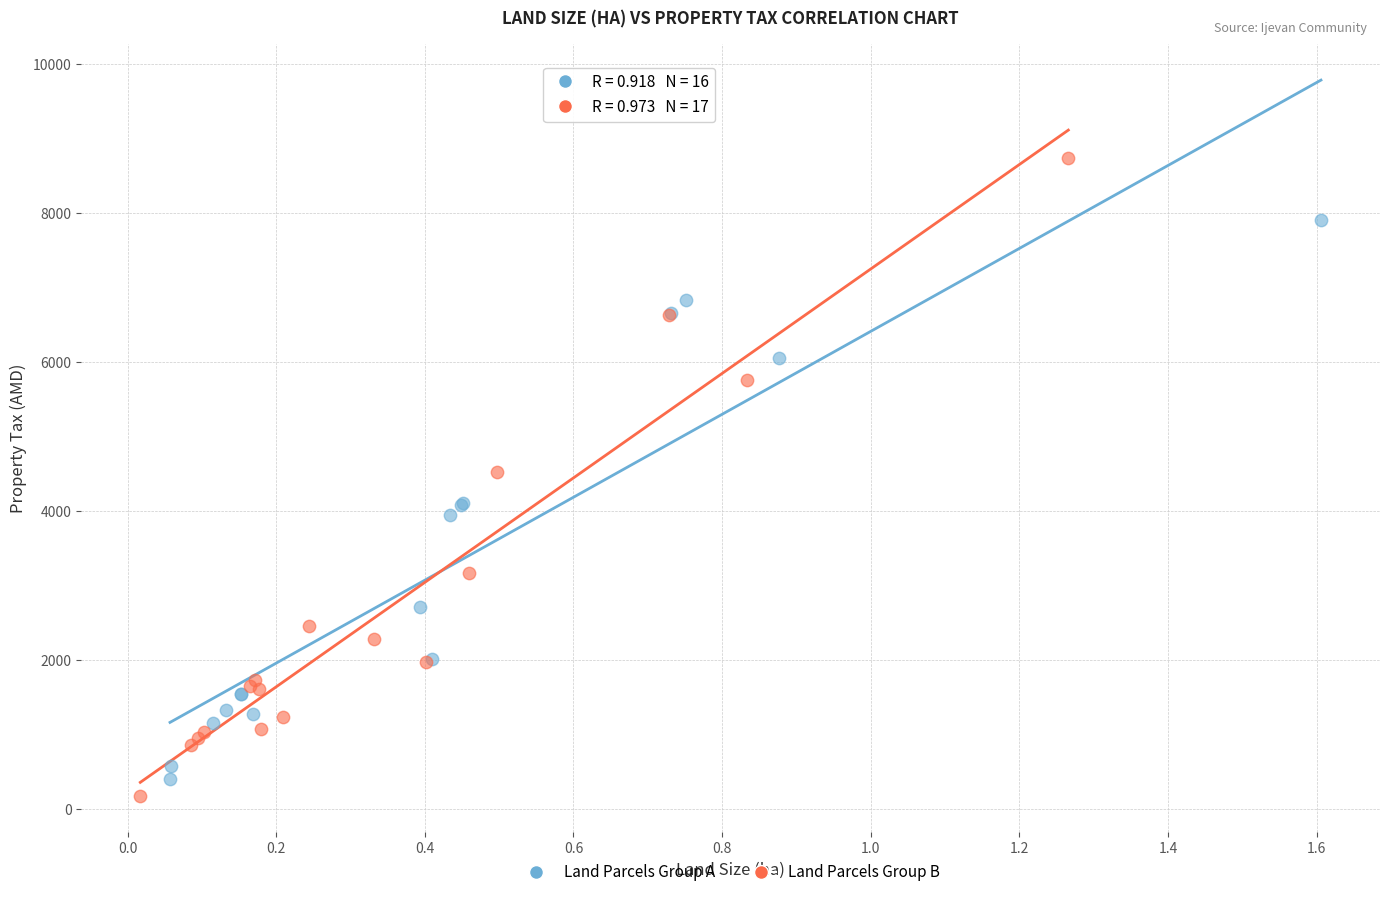

What are all the series names shown in the legend?

Land Parcels Group A, Land Parcels Group B